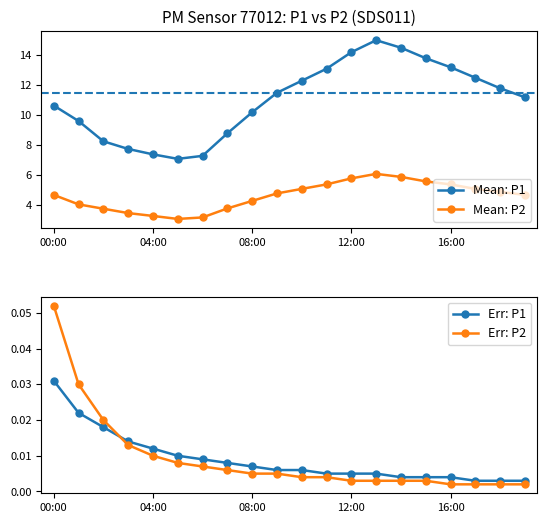

What is the average value of the Mean: P2 series?

4.6